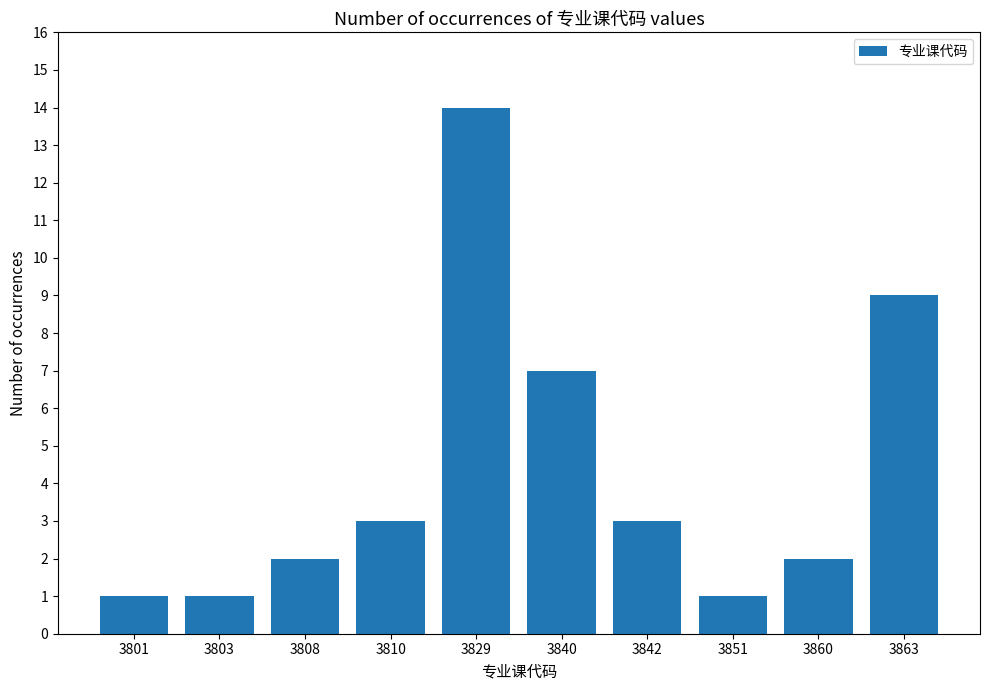

How many bars are there in total?

10